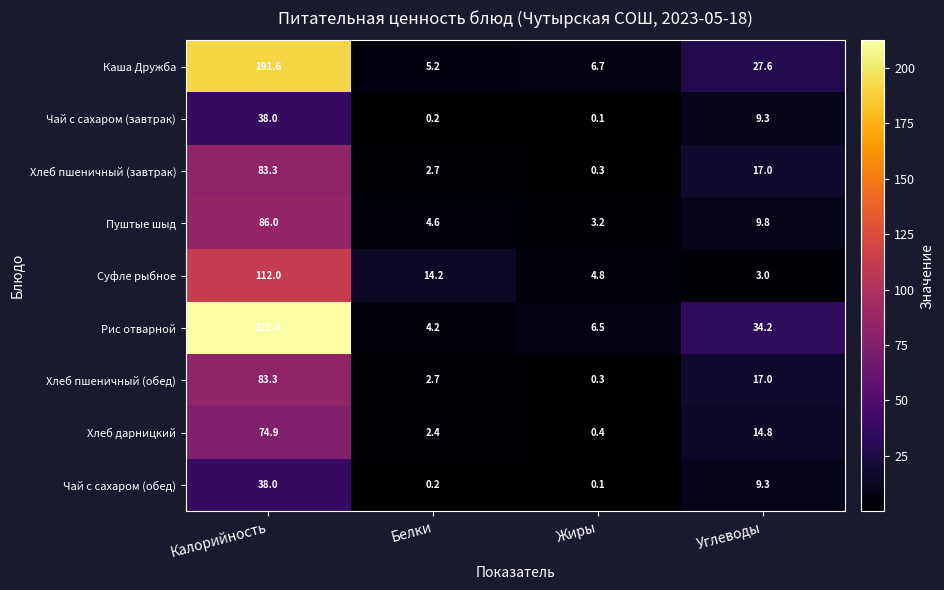

What is the total value across all series at Углеводы?

142.0